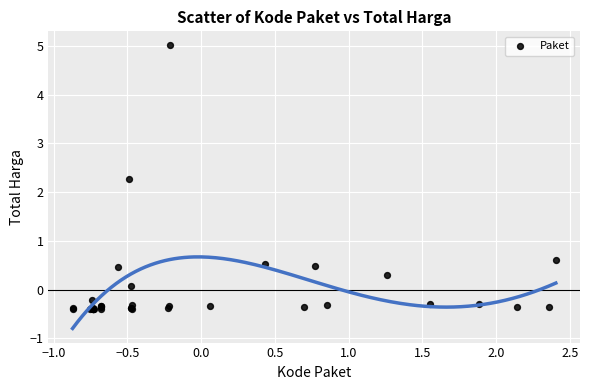

What Y value in the scatter plot is closest to 2?

2.3